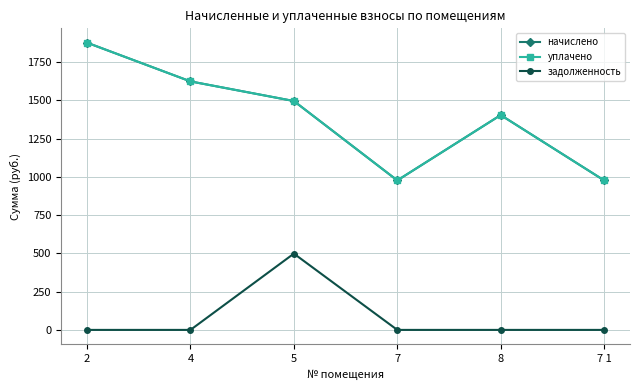

Which series has the largest total across all categories?

начислено